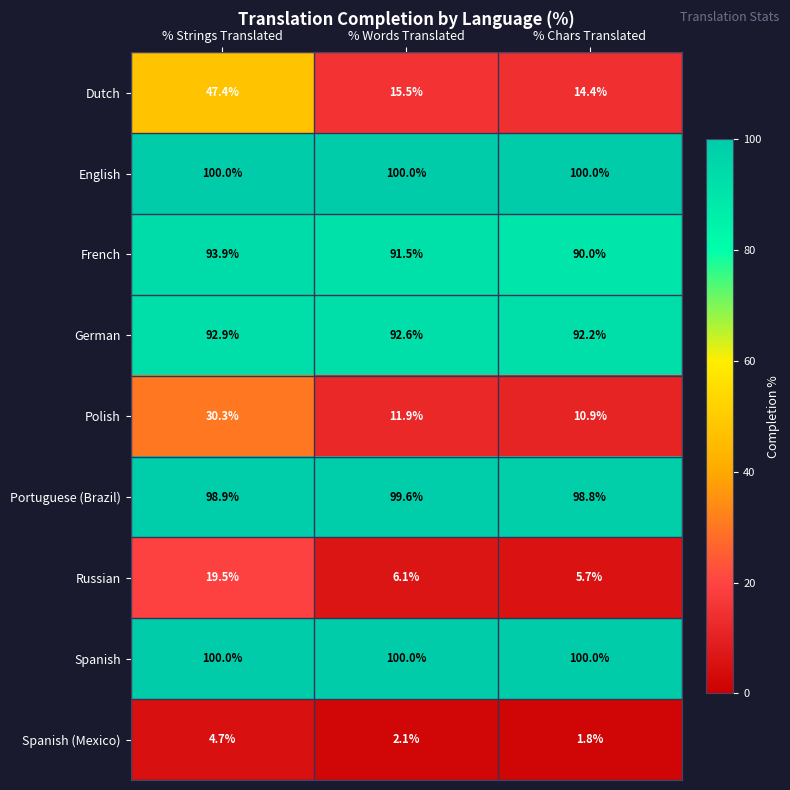

Count the number of data series in this chart.

9